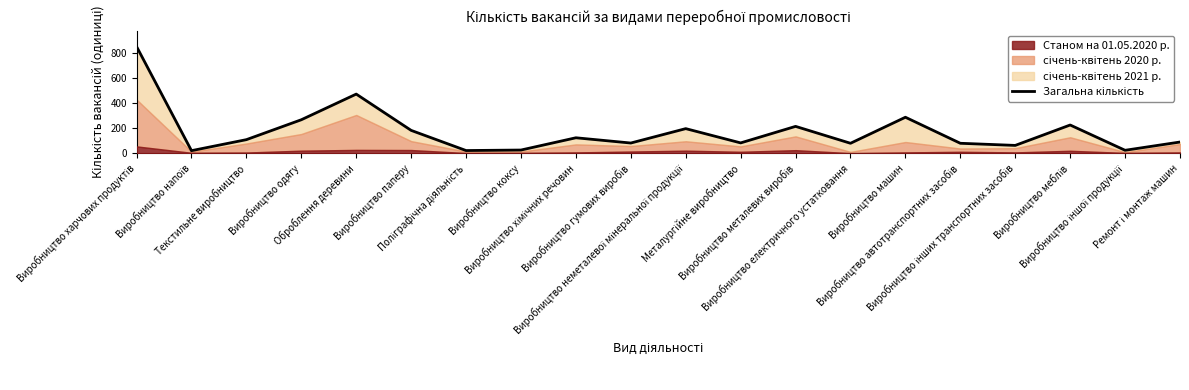

Where is the first local maximum?

Оброблення деревини